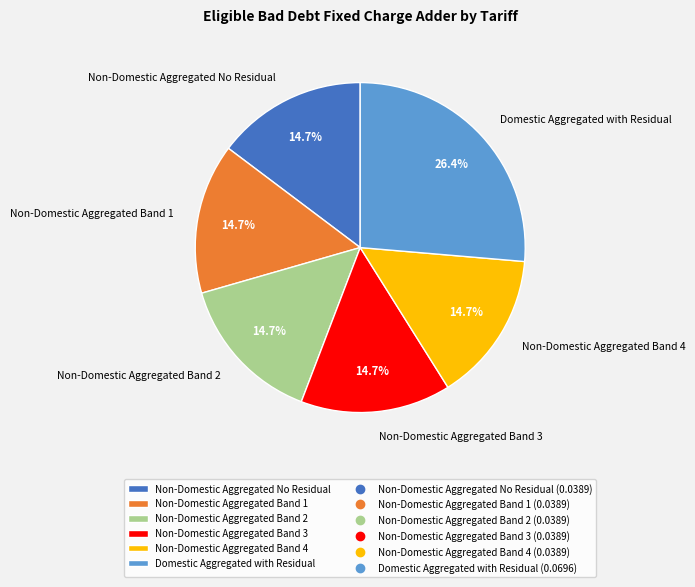

The Domestic Aggregated with Residual slice represents 26% of the pie. True or false?

True